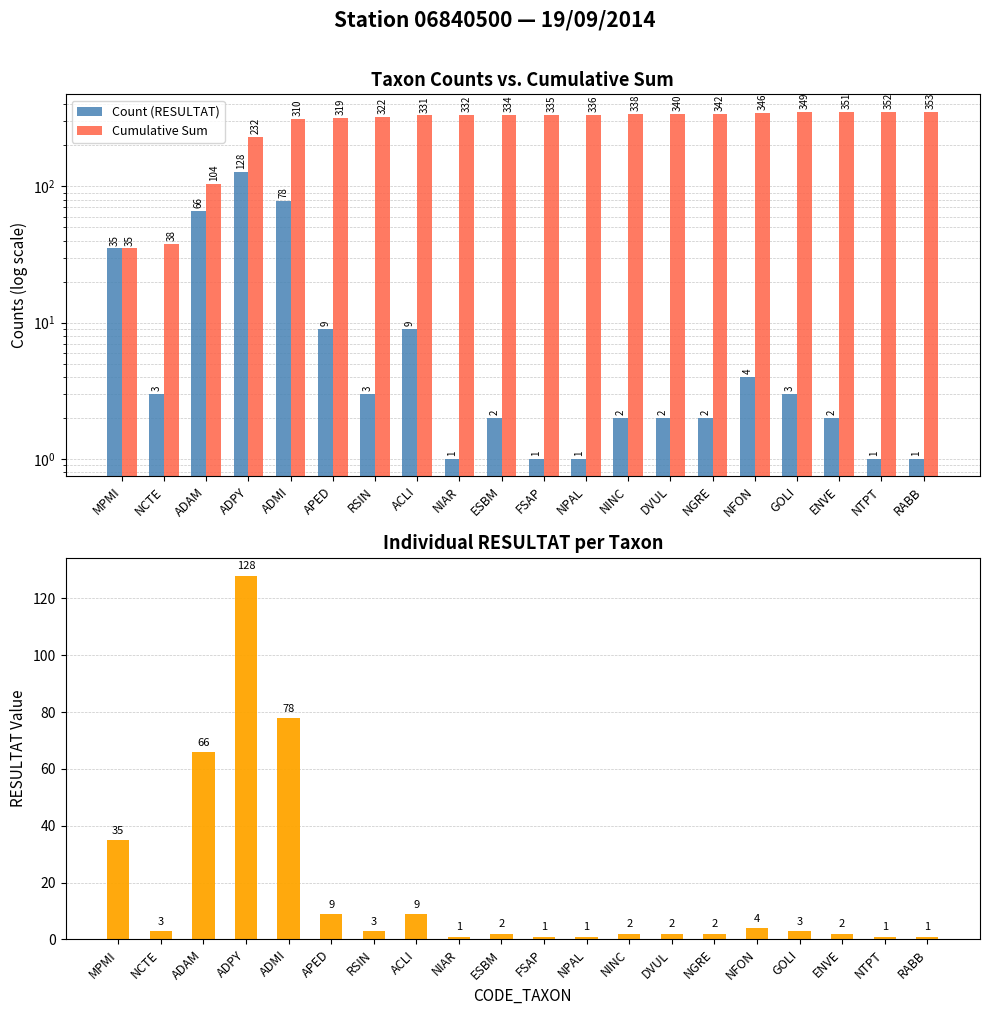

How many data points does each series have?

20